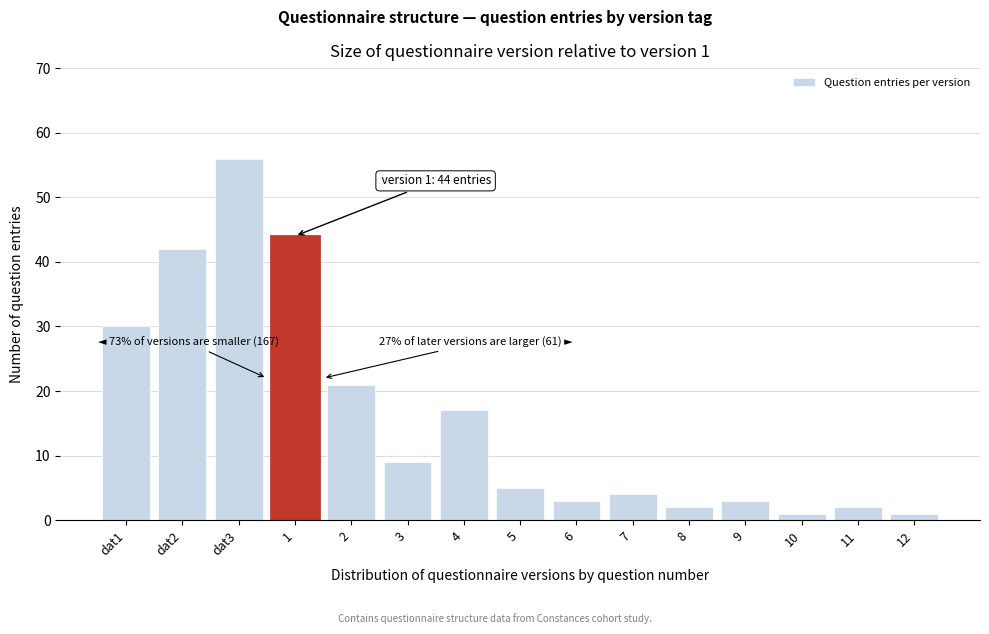

Reading right to left, transcribe all the data shown in this chart.

12=1	11=2	10=1	9=3	8=2	7=4	6=3	5=5	4=17	3=9	2=21	1=44	dat3=56	dat2=42	dat1=30